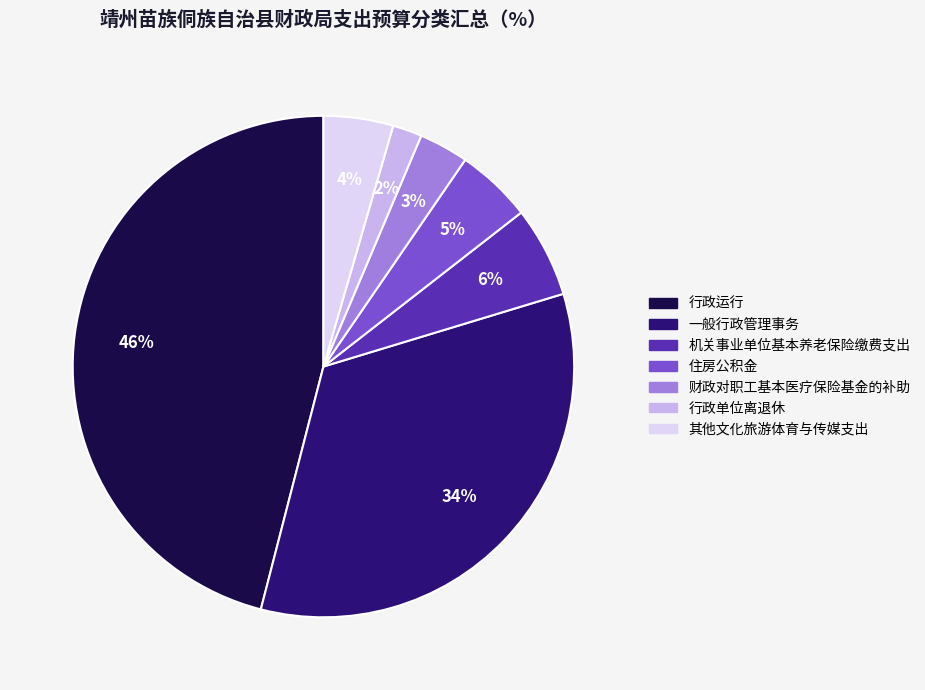

Is it true that 财政对职工基本医疗保险基金的补助 is 14% of the pie?

False